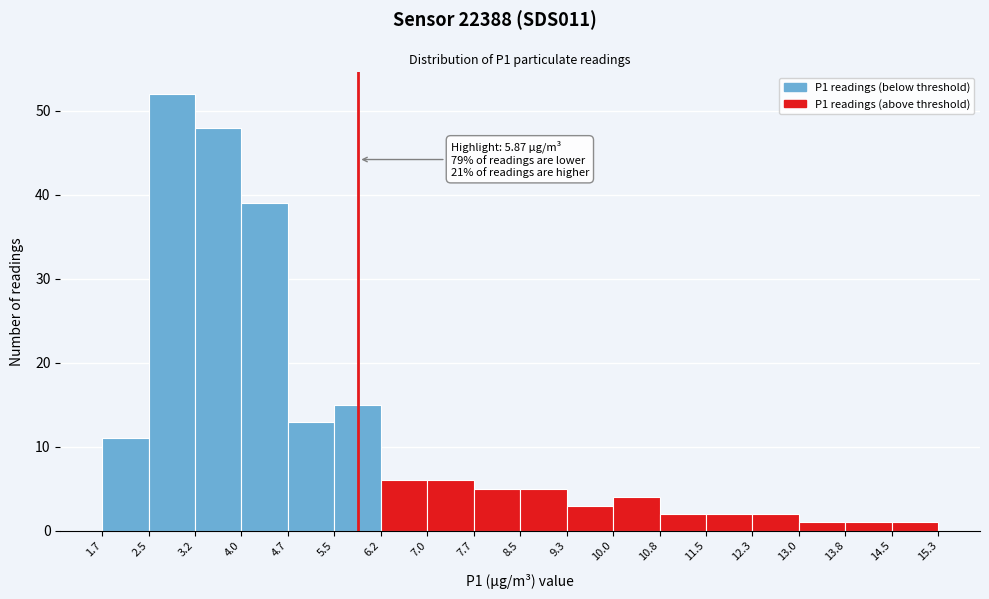

Over which range of the x-axis is the bar tallest?

2.5 to 3.2